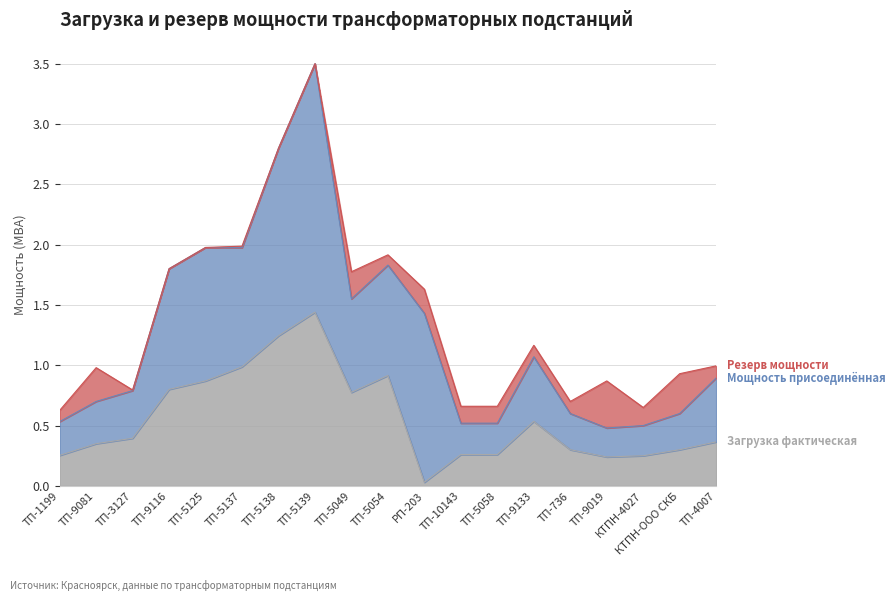

What is the average value of the Резерв мощности series?

0.1